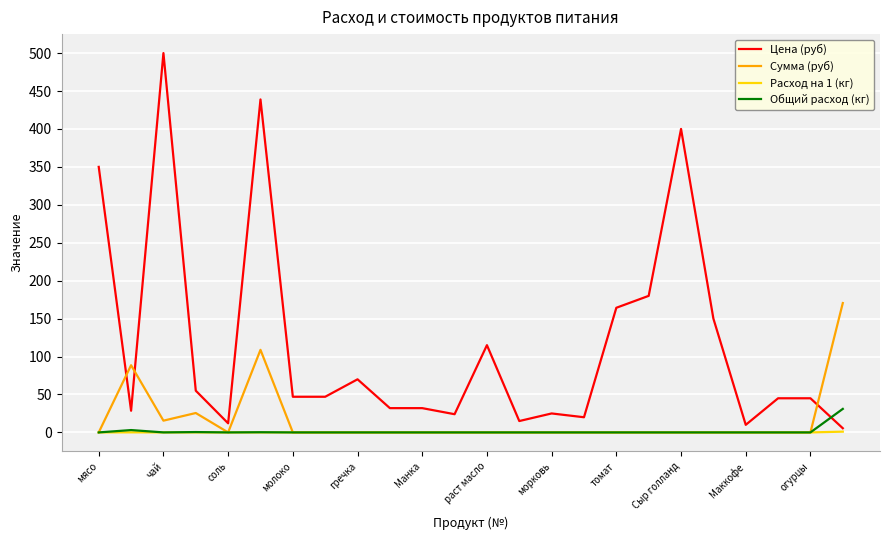

Which series has the largest range (max minus min)?

Цена (руб)